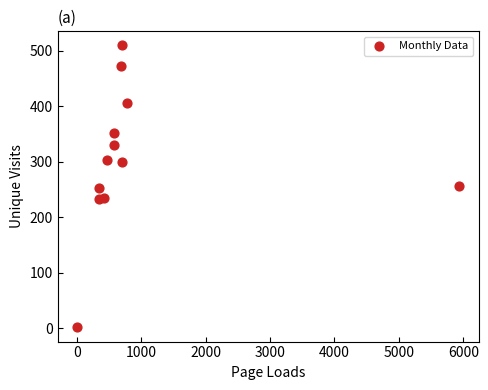

What is the range of X values (max minus min)?

5939